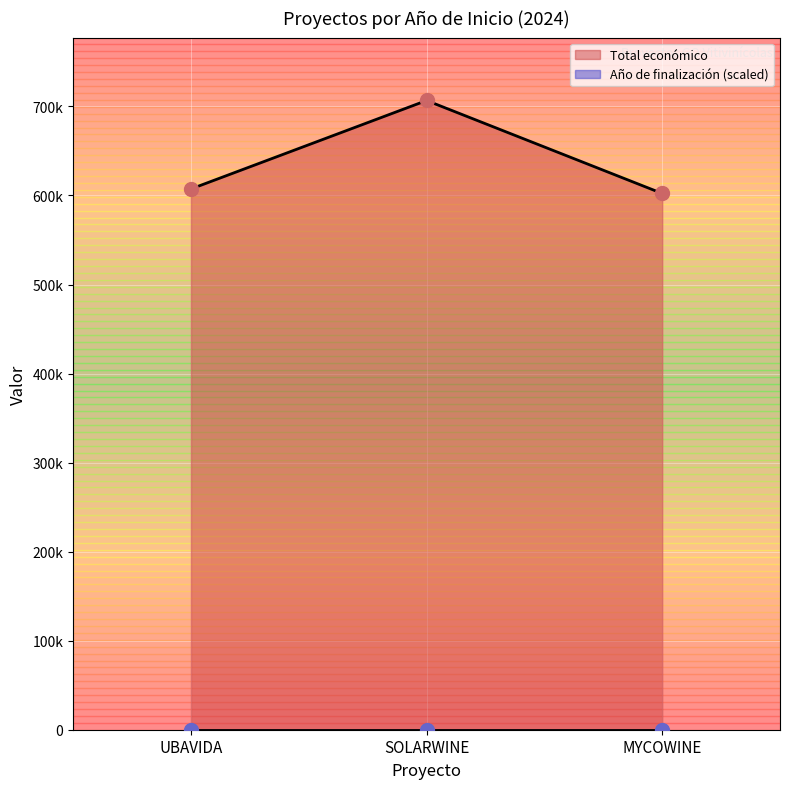

What is the change in value from UBAVIDA to MYCOWINE?

-5046.6